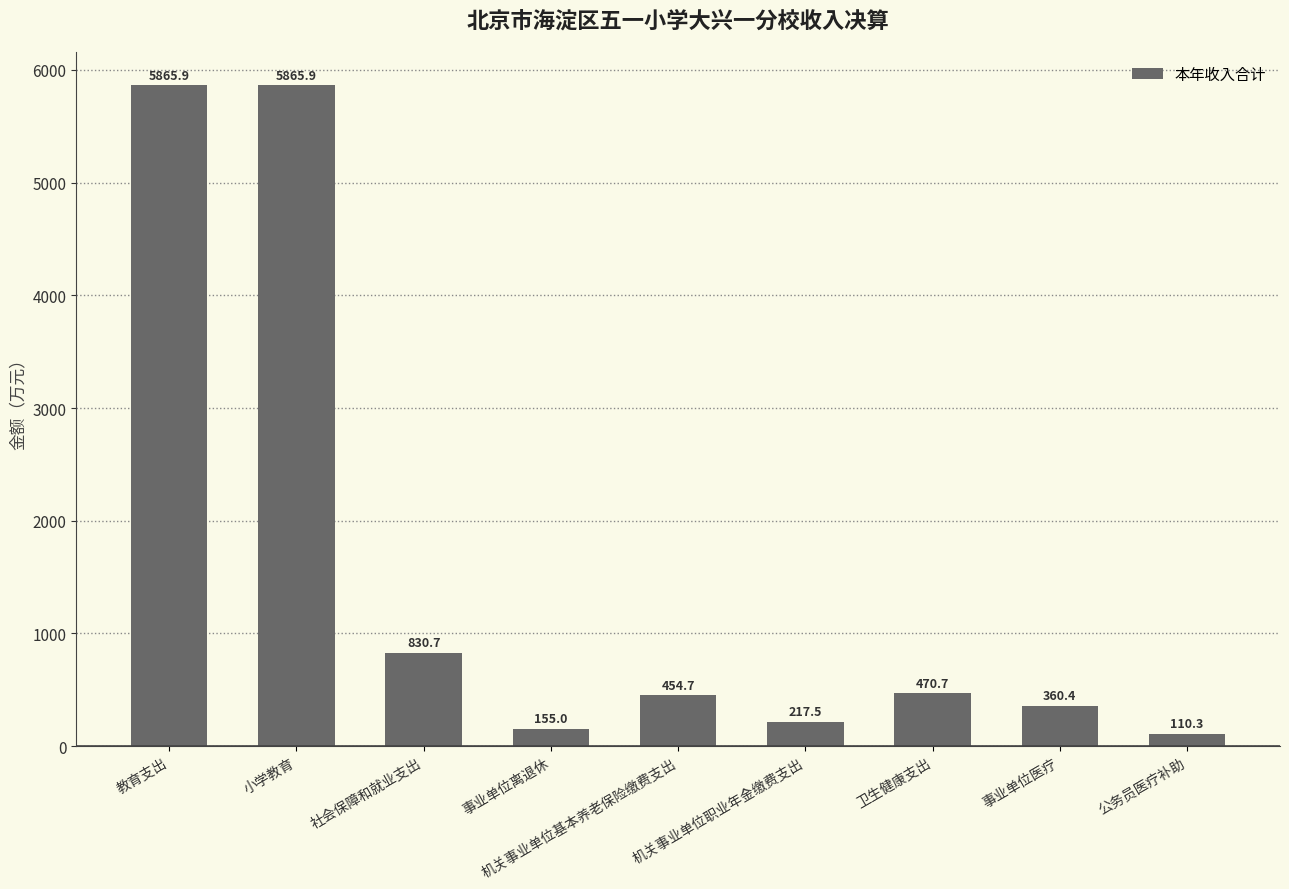

Approximately how many times larger is the value at 卫生健康支出 compared to 事业单位医疗?

1.3